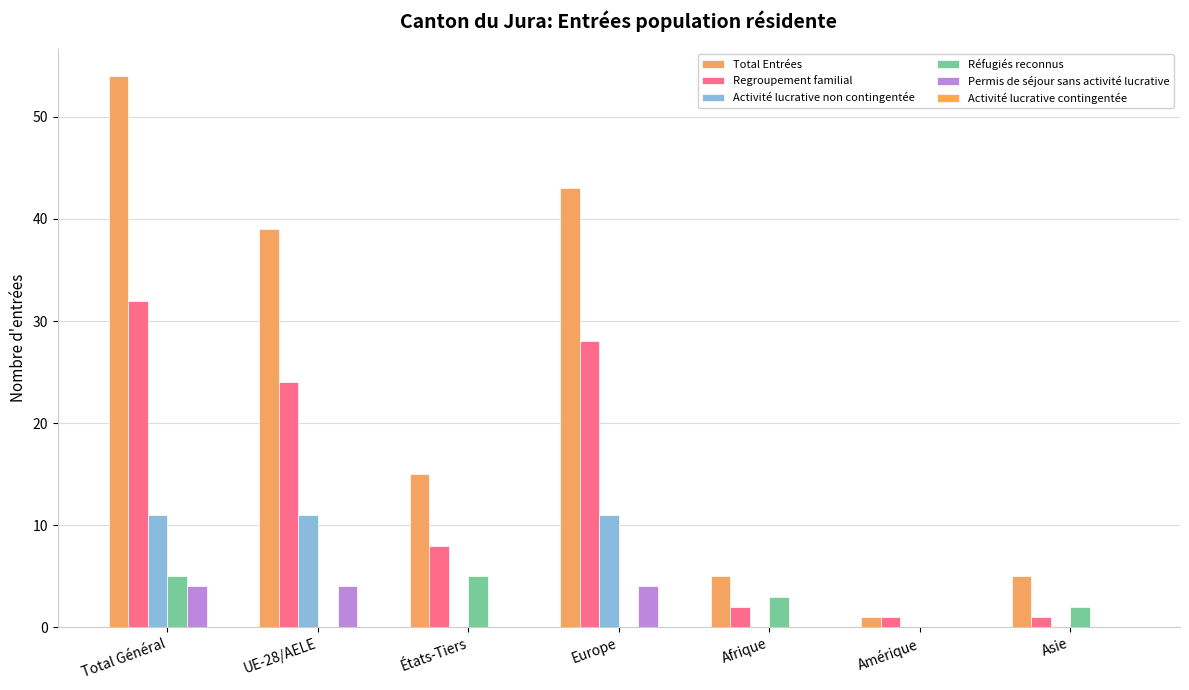

Which series has the largest range (max minus min)?

Total Entrées